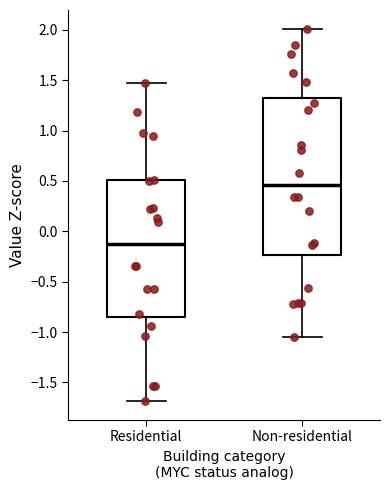

Which box has the lowest median line?

Residential